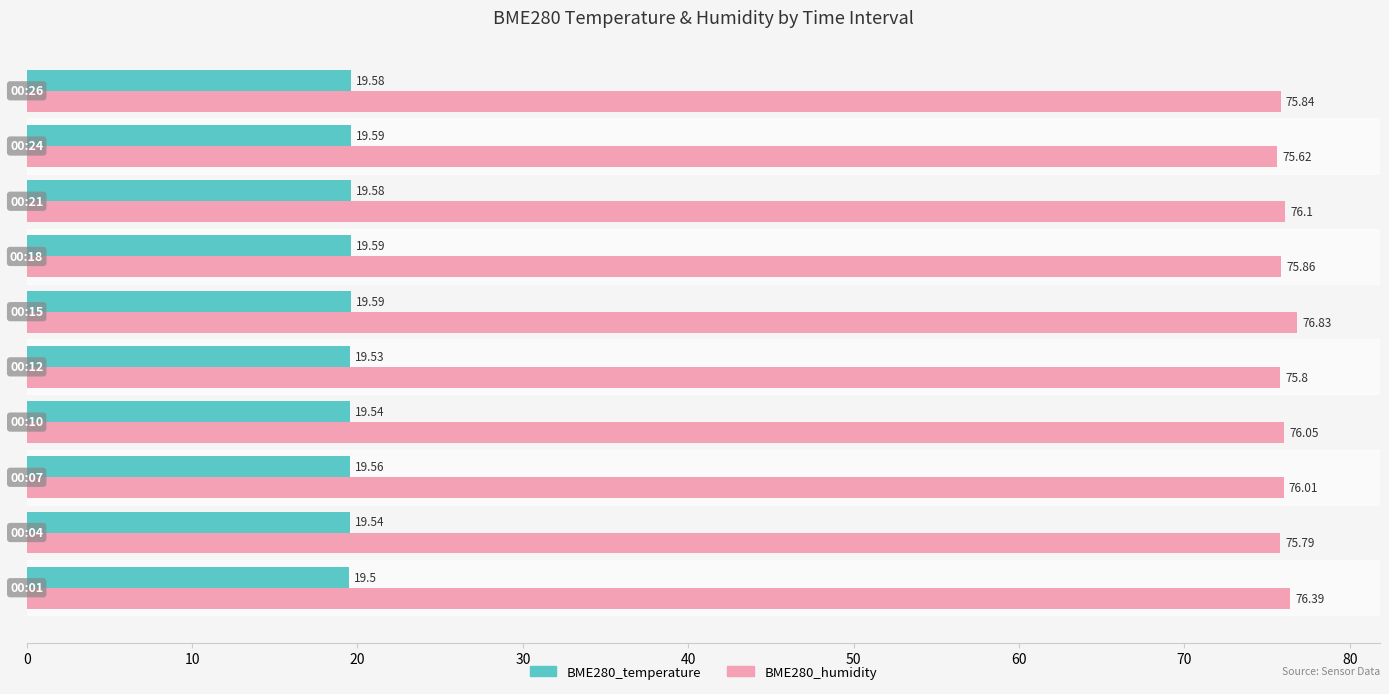

How many data points does each series have?

10